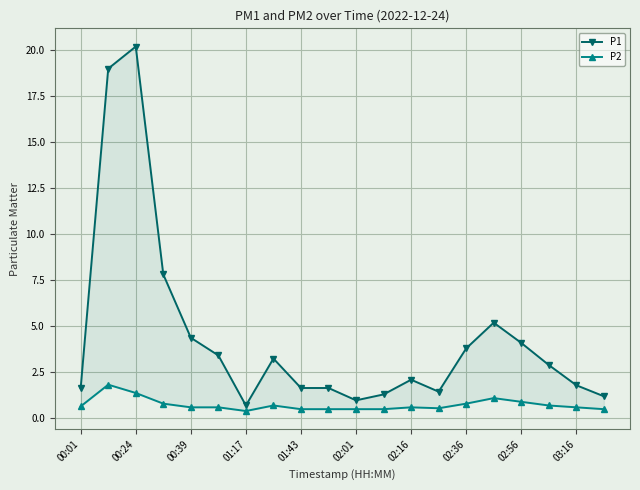

What is the sum of all P1 values?

88.5